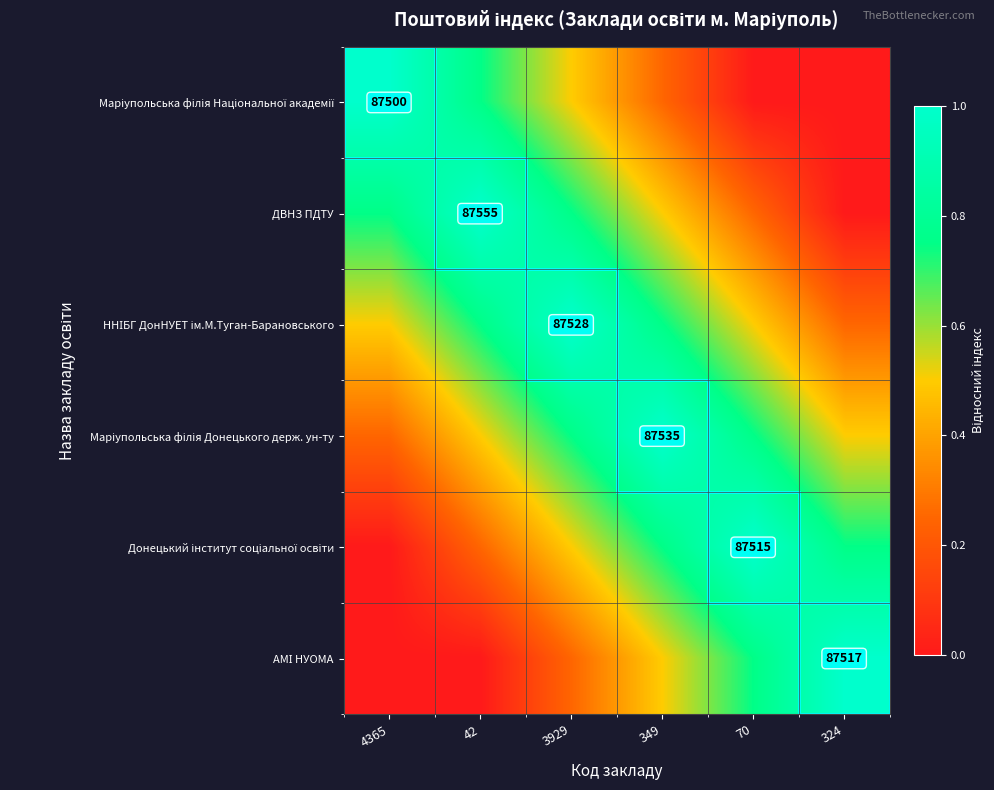

Is the value of ННІБГ ДонНУЕТ ім.М.Туган-Барановського at 324 greater than the value of ДВНЗ ПДТУ at 349?

No